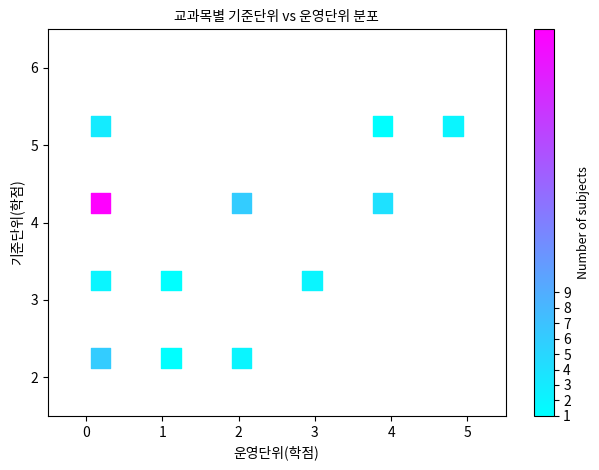

What is the average X value?

1.9